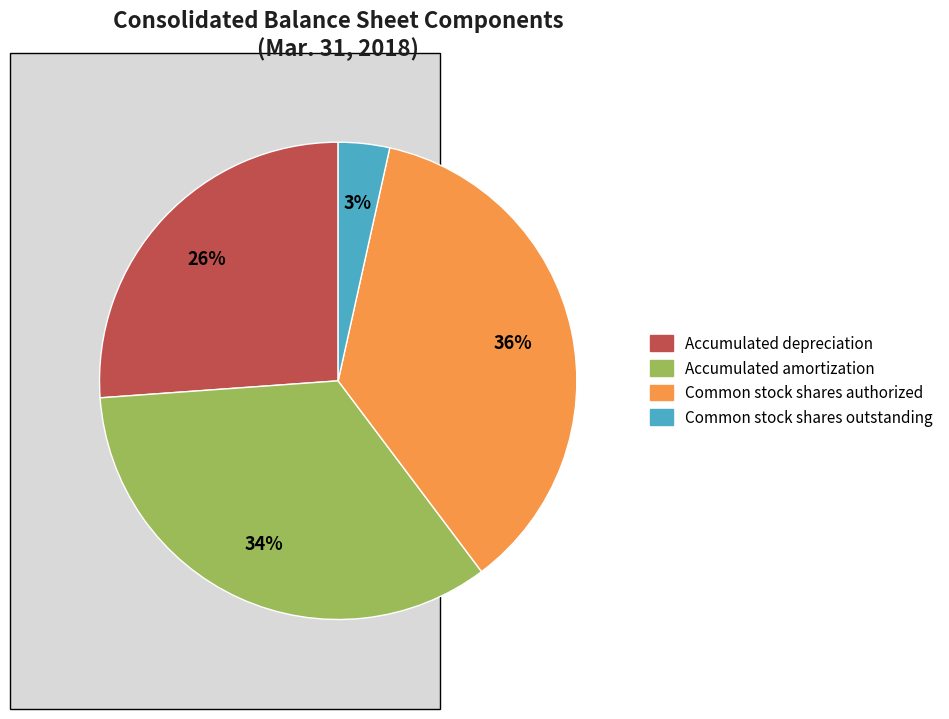

To the nearest percent, what portion does Accumulated depreciation represent?

26%